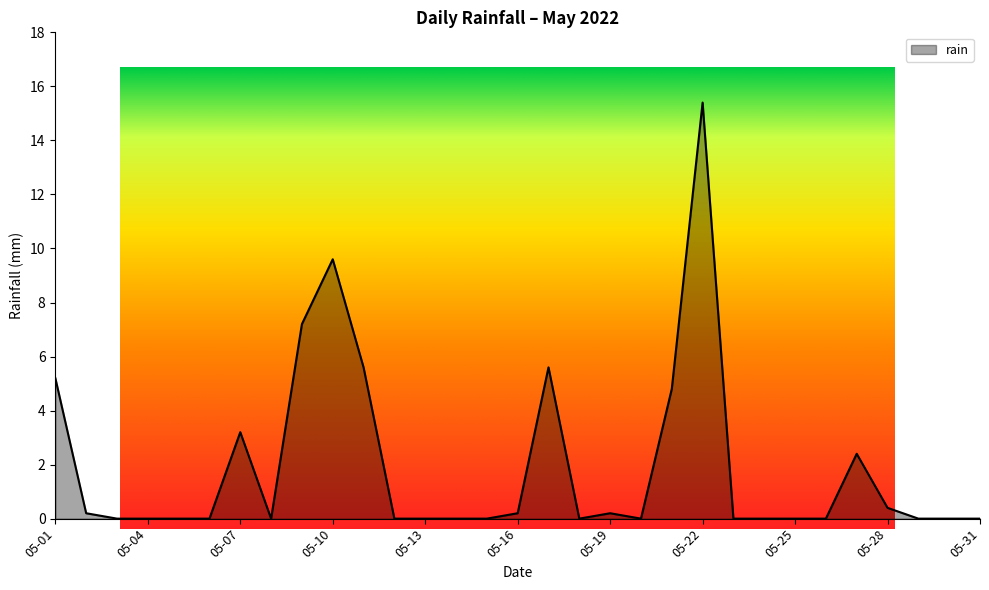

How many interior local valleys (lower than both neighbors) does the data have?

3